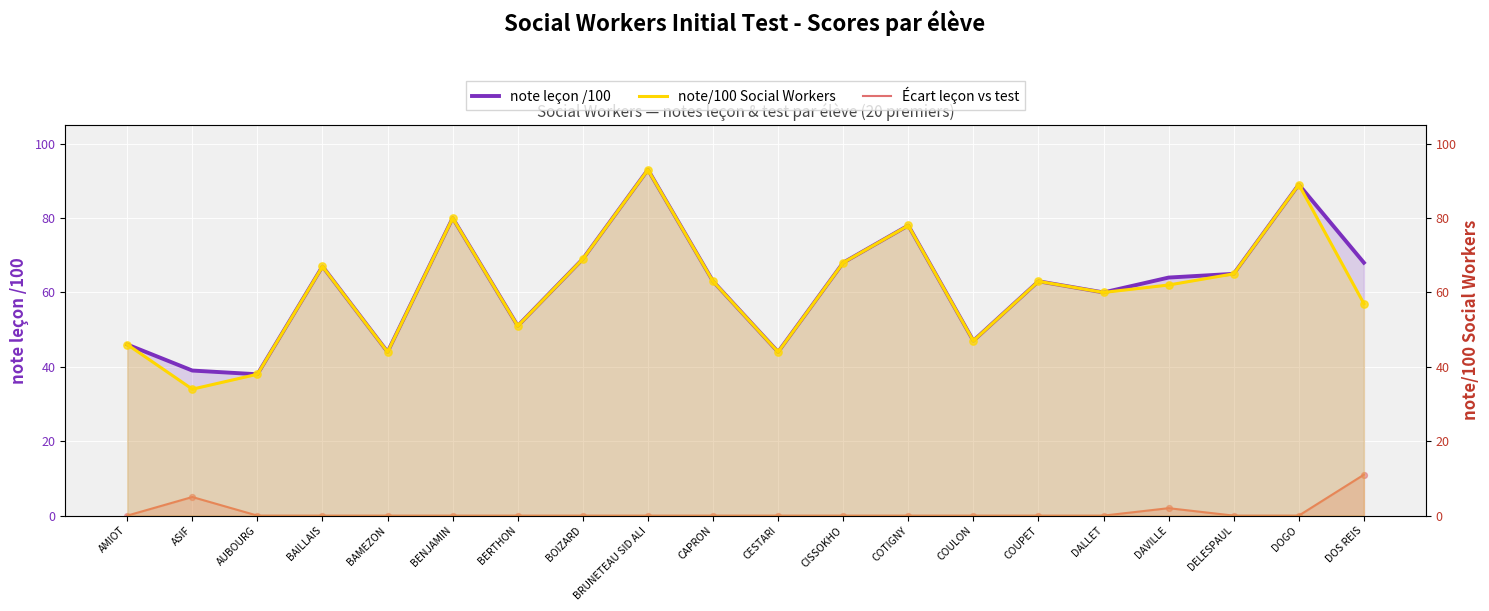

Which series has the largest Y range (max minus min)?

note/100 Social Workers